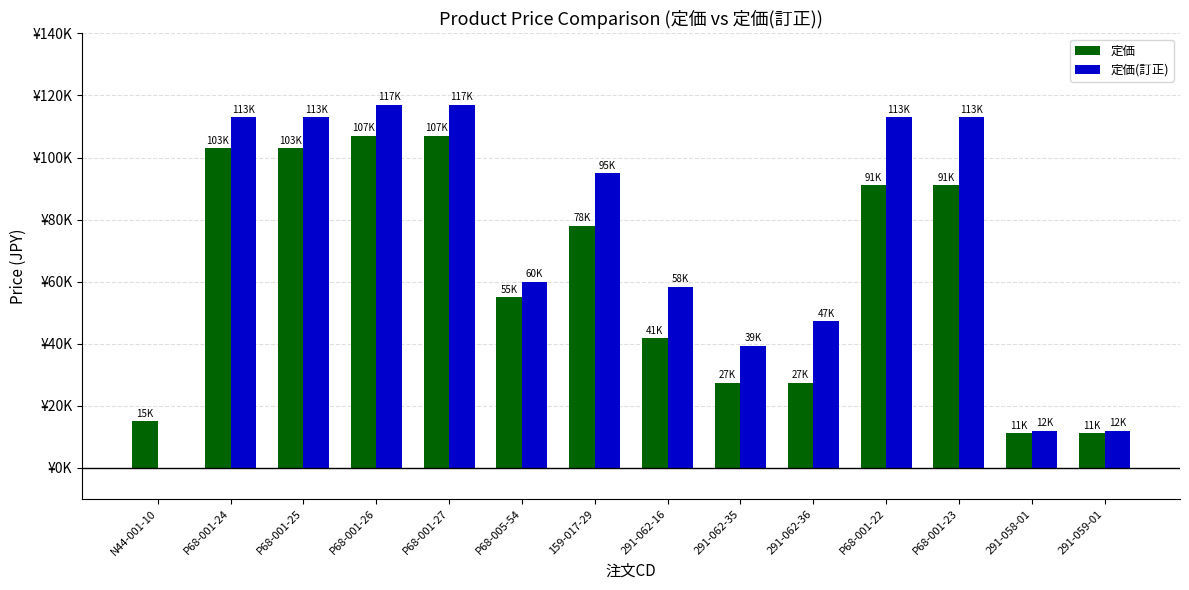

Which series has the largest range (max minus min)?

定価(訂正)